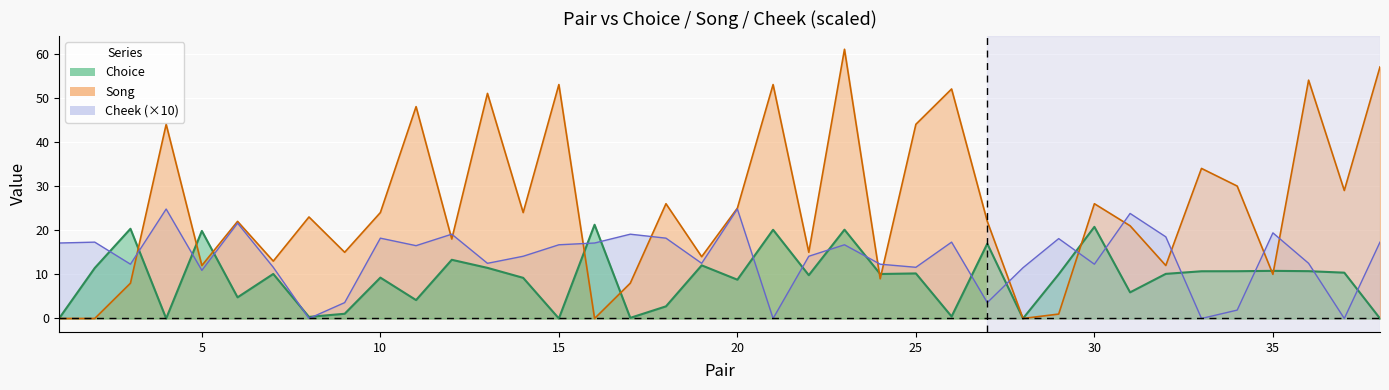

Is the value of Song at 37 greater than the value of Cheek at 16?

Yes